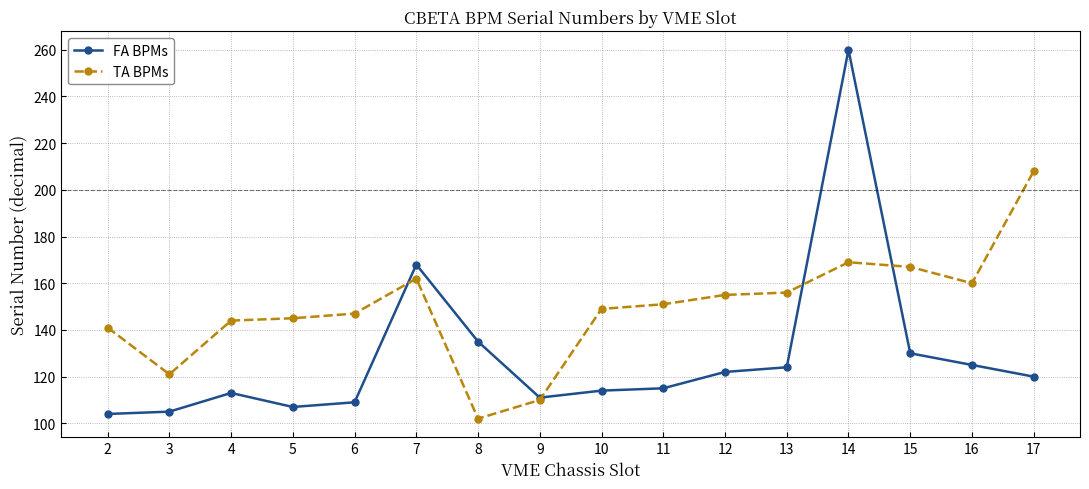

What is the sum of the TA BPMs values at 3 and 17?

329